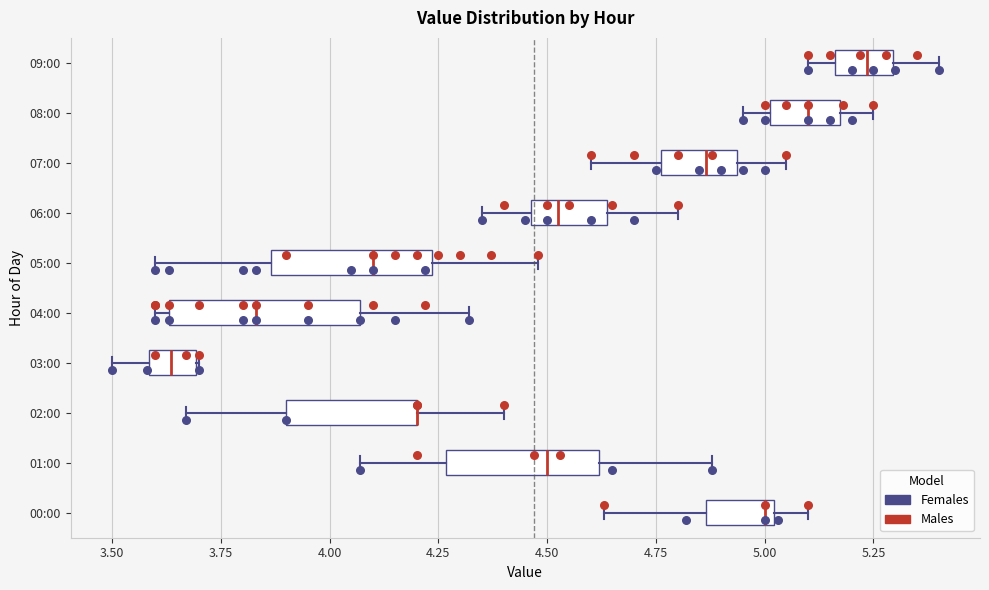

Reading bottom to top, transcribe this box plot: for each box, give where its median line is, the range the box spans, and where its two whiskers end, as read against the x-axis. The values are not printed on the chart, so give them approximately, as read against the axis.

00:00: median 5.00 (just left of the box's right edge), box 4.85 to 5.00, whiskers 4.65 to 5.10
01:00: median 4.50, box 4.25 to 4.60, whiskers 4.05 to 4.90
02:00: median 4.20 (drawn on the box's right edge), box 3.90 to 4.20, whiskers 3.65 to 4.40
03:00: median 3.65, box 3.60 to 3.70, whiskers 3.50 to 3.70
04:00: median 3.85, box 3.65 to 4.05, whiskers 3.60 to 4.30
05:00: median 4.10, box 3.85 to 4.25, whiskers 3.60 to 4.50
06:00: median 4.55, box 4.45 to 4.65, whiskers 4.35 to 4.80
07:00: median 4.85, box 4.75 to 4.95, whiskers 4.60 to 5.05
08:00: median 5.10, box 5.00 to 5.15, whiskers 4.95 to 5.25
09:00: median 5.25, box 5.15 to 5.30, whiskers 5.10 to 5.40